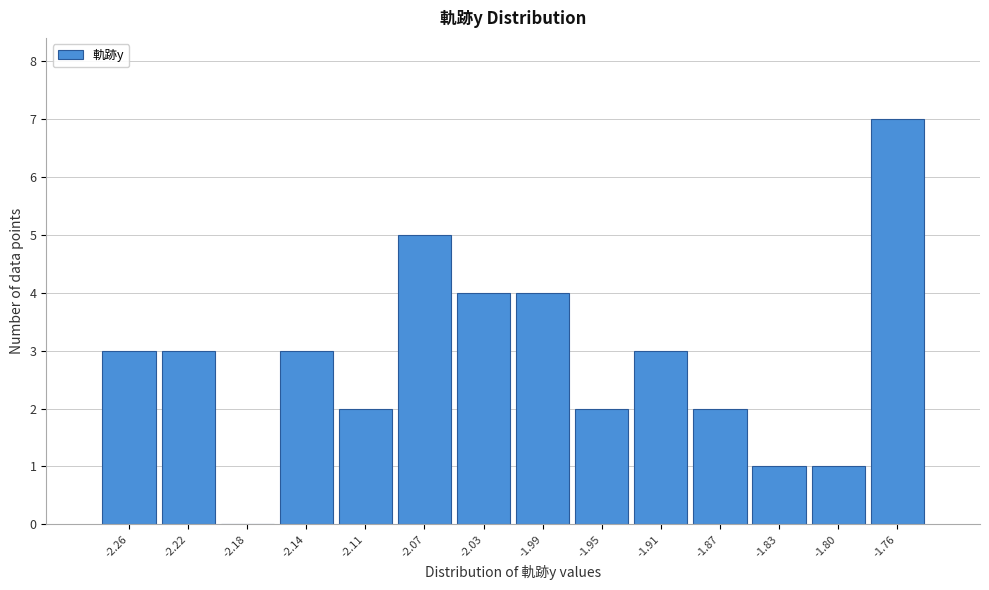

Reading left to right, list all the values displayed in this chart.

-2.26=3	-2.22=3	-2.18=0	-2.14=3	-2.11=2	-2.07=5	-2.03=4	-1.99=4	-1.95=2	-1.91=3	-1.87=2	-1.83=1	-1.80=1	-1.76=7